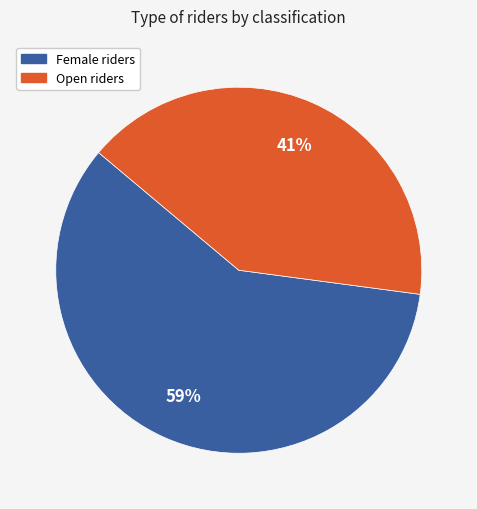

Is there any slice that represents more than half of the pie?

Yes